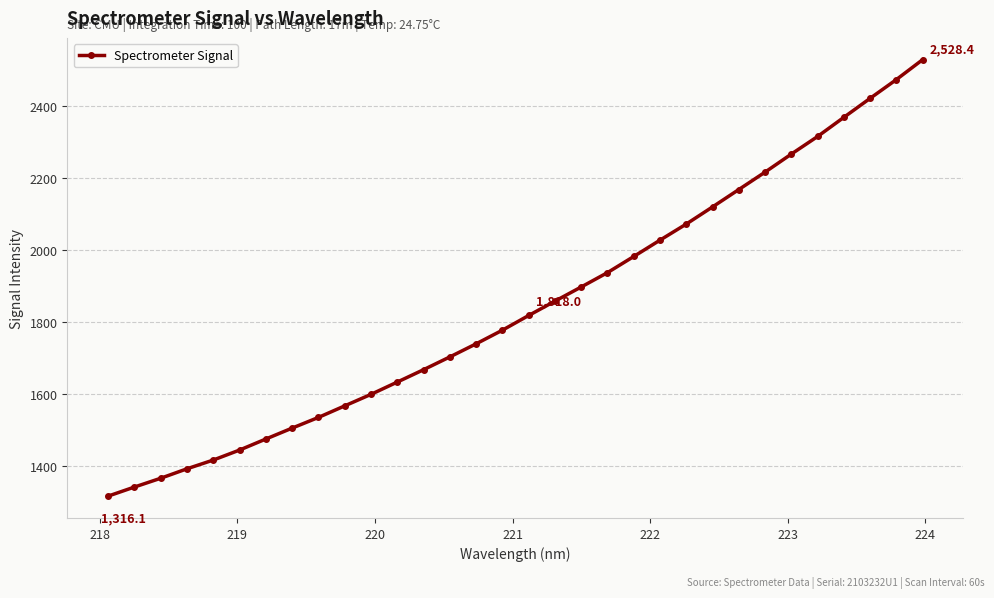

What is the minimum value shown in the chart?

1316.1